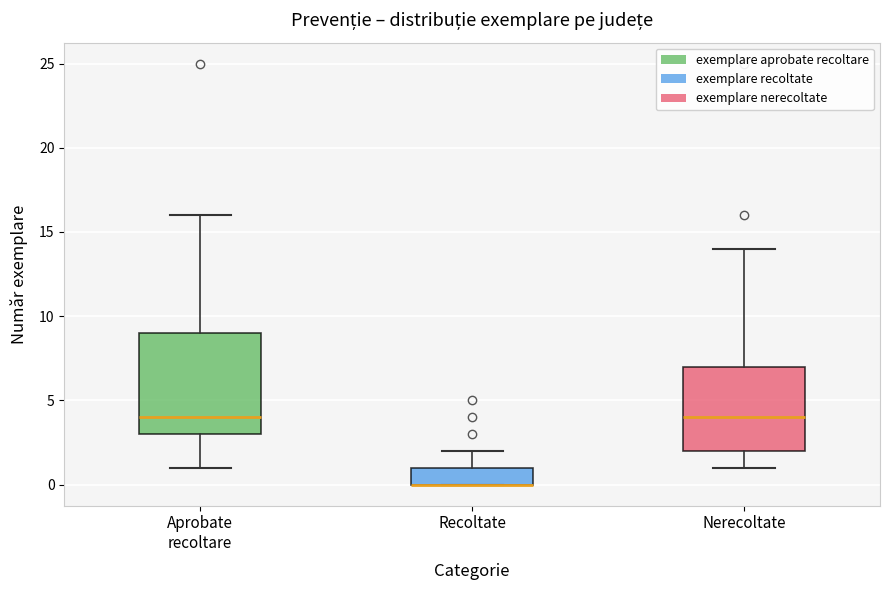

Reading left to right, read every box against the y-axis: the position of its median line, the range the box covers, and the ends of its whiskers. The values are not printed on the chart, so give them approximately, as read against the axis.

Aprobate recoltare: median 4, box 3 to 9, whiskers 1 to 16
Recoltate: median 0 (drawn on the box's lower edge), box 0 to 1, whiskers 0 to 2
Nerecoltate: median 4, box 2 to 7, whiskers 1 to 14